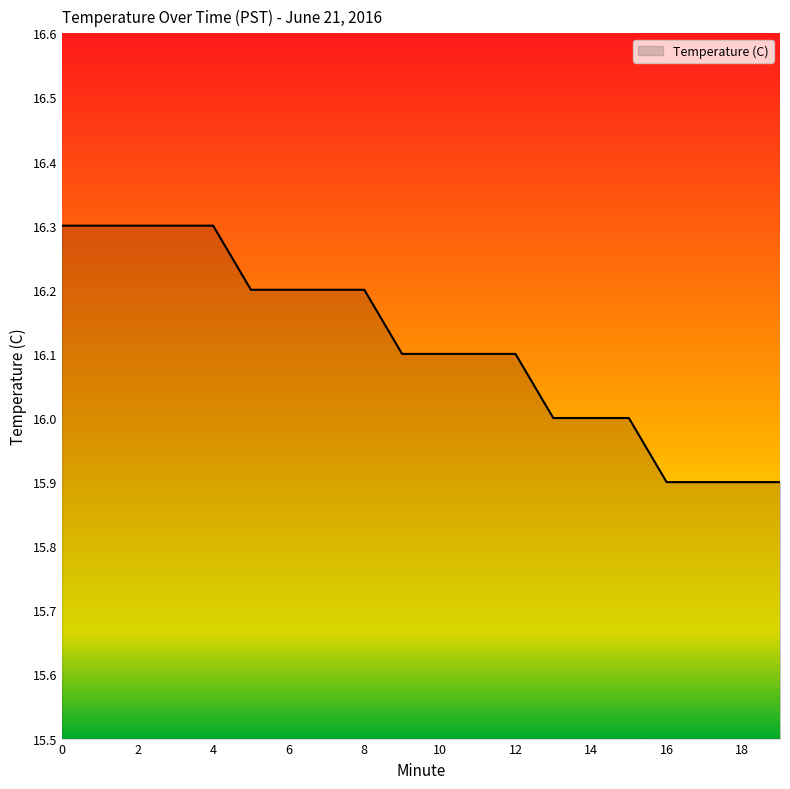

What is the difference between the maximum and minimum values?

0.4